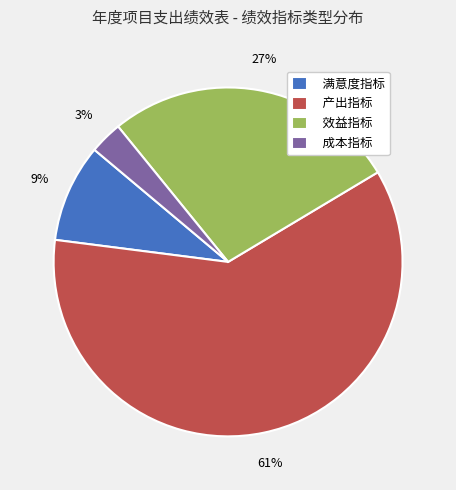

What is the smallest slice in the pie chart?

成本指标